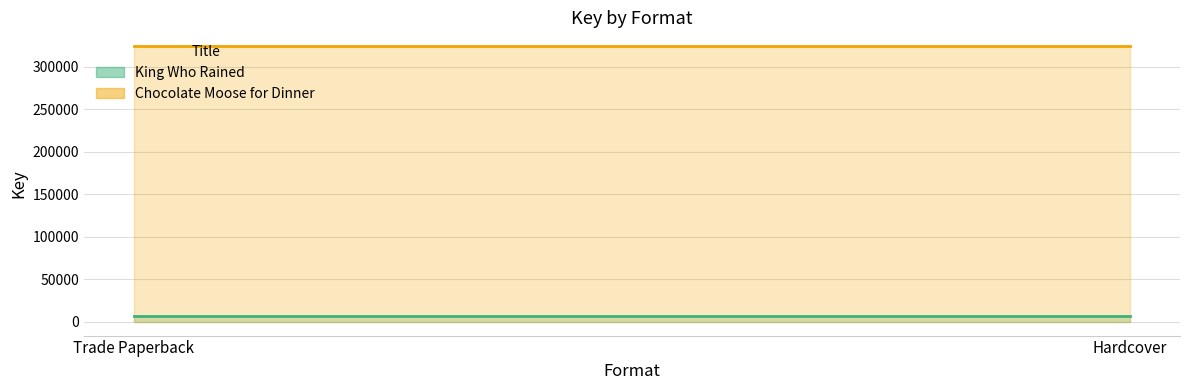

Reading right to left, transcribe all the data shown in this chart.

King Who Rained: 6412	6412
Chocolate Moose for Dinner: 324283	324283